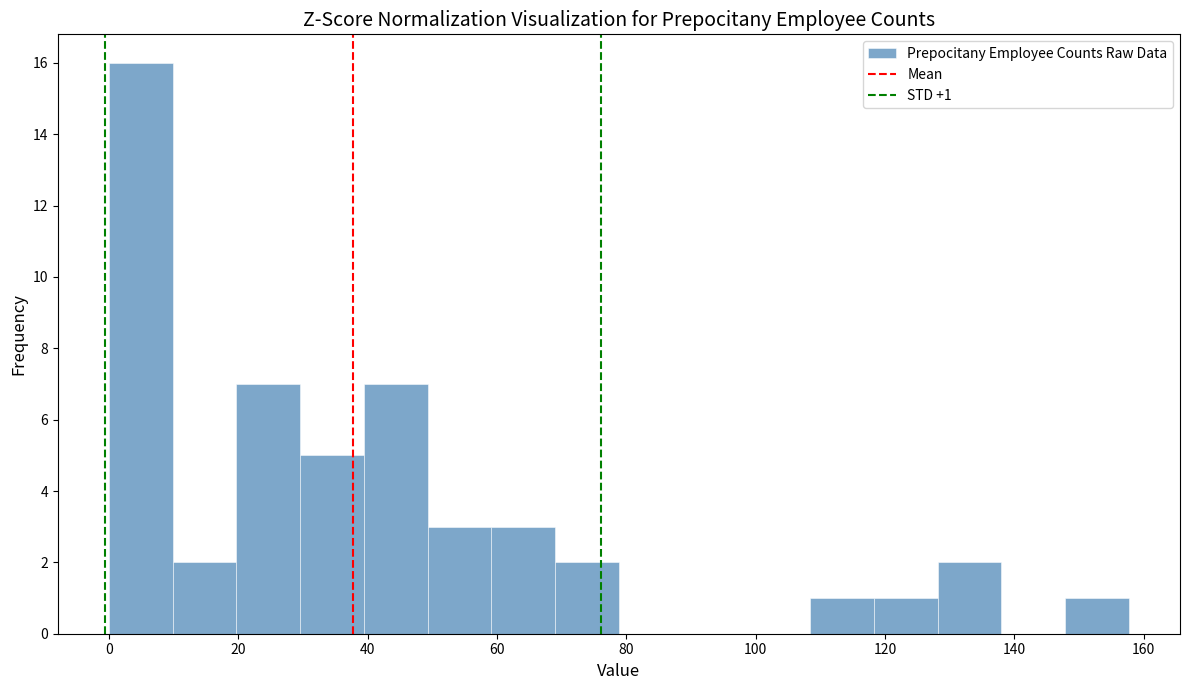

Over which range of the x-axis is the bar tallest?

0 to 10